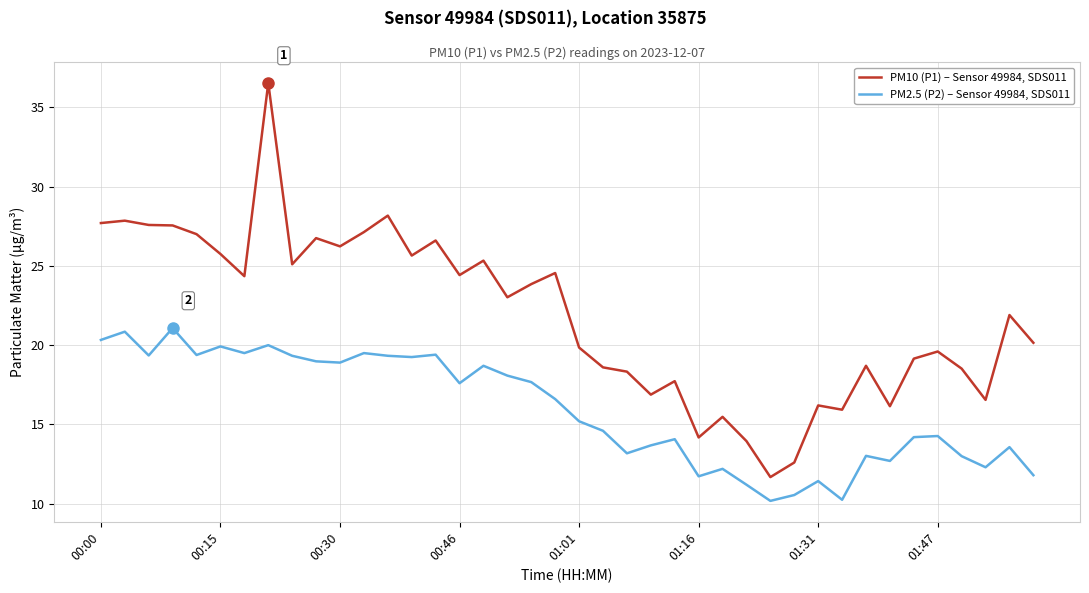

Which series has the largest total across all categories?

PM10 (P1) – Sensor 49984, SDS011